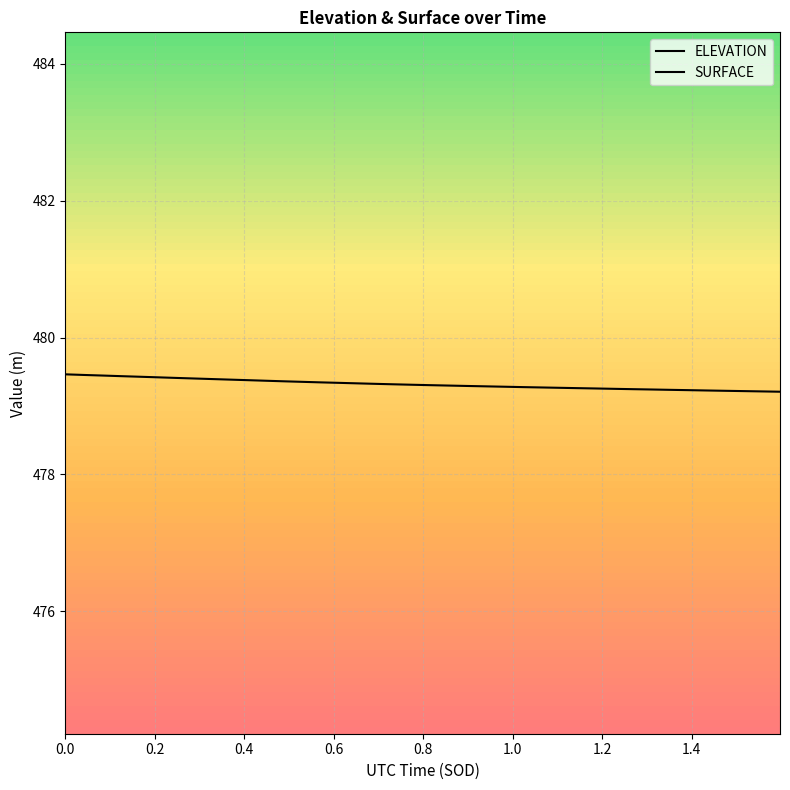

What value does the ELEVATION series have at 64774.5978?

479.3